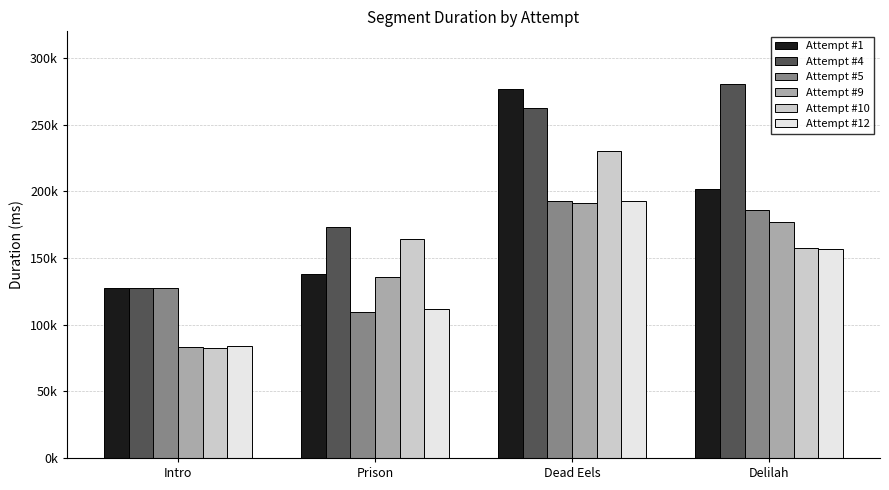

Which series changed the most between Prison and Delilah?

Attempt #4